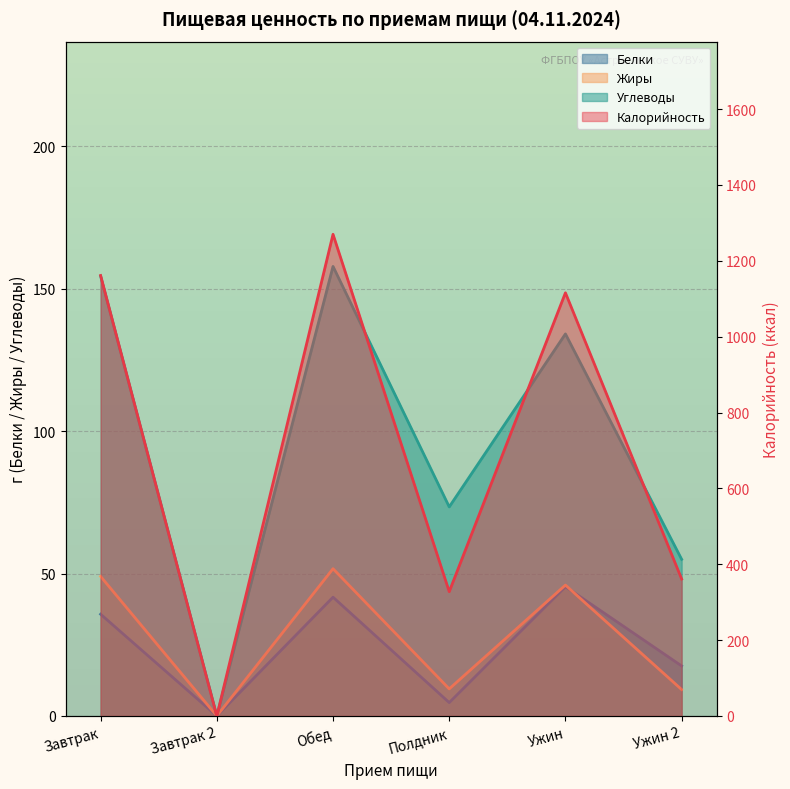

What is the value of the Калорийность point at the 5th from the left?

1115.8